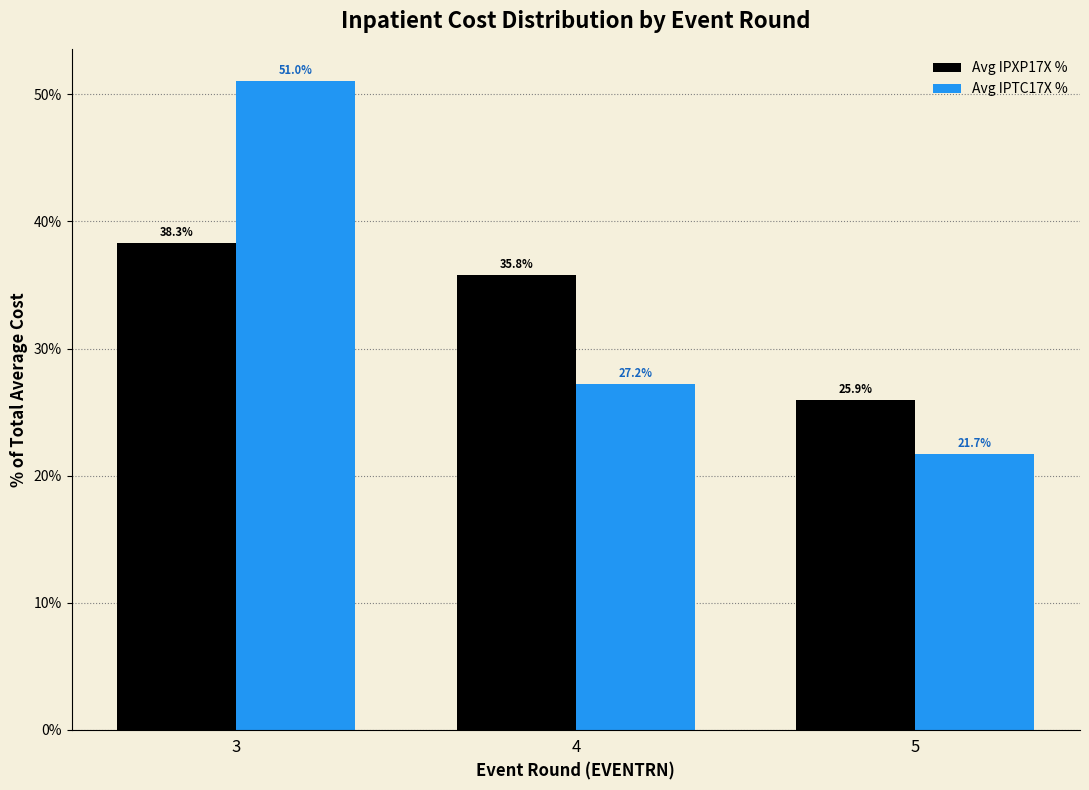

What are all the series names shown in the legend?

Avg IPXP17X %, Avg IPTC17X %